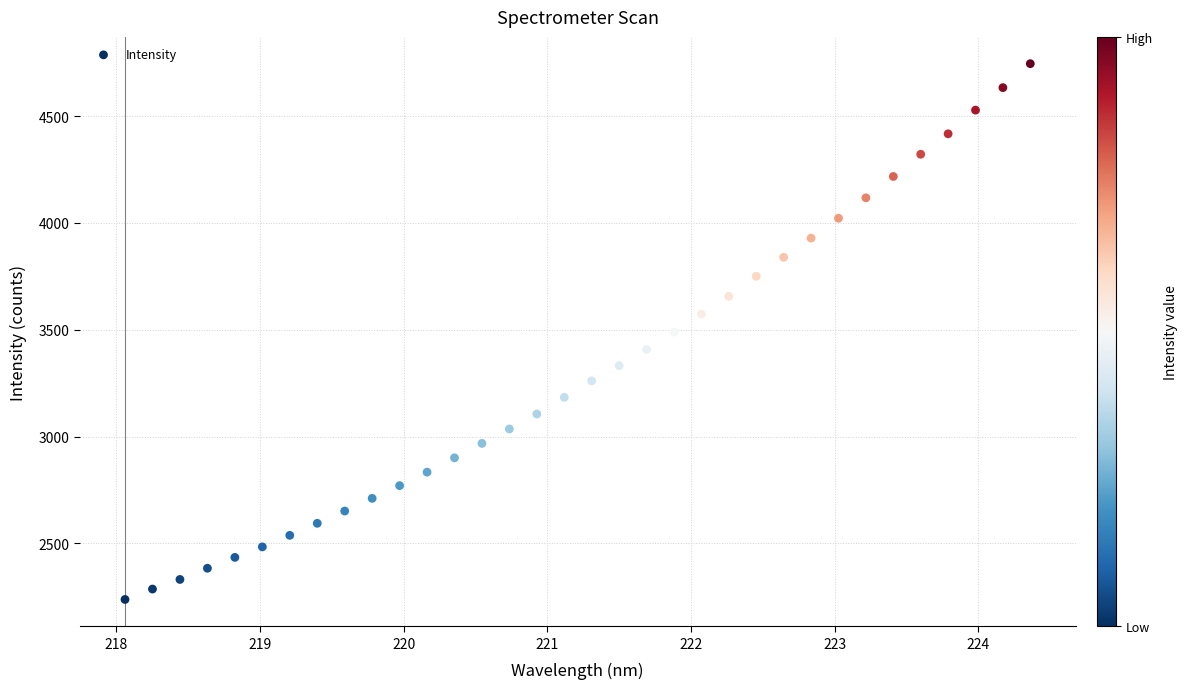

What is the range of X values (max minus min)?

6.3